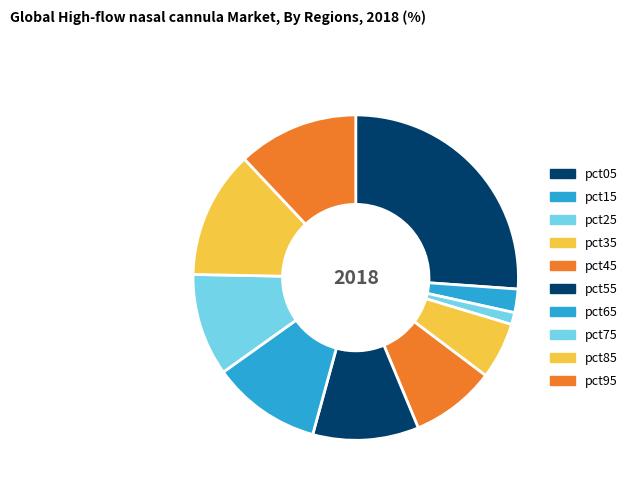

How many segments does this pie chart have?

10